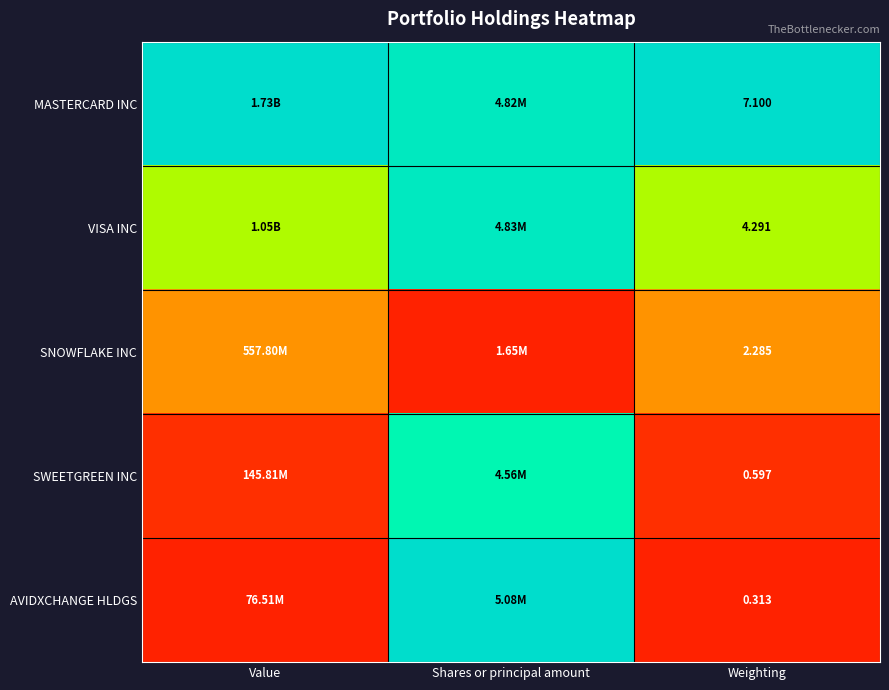

Rank the series at Weighting from highest to lowest value.

MASTERCARD INC, VISA INC, SNOWFLAKE INC, SWEETGREEN INC, AVIDXCHANGE HLDGS